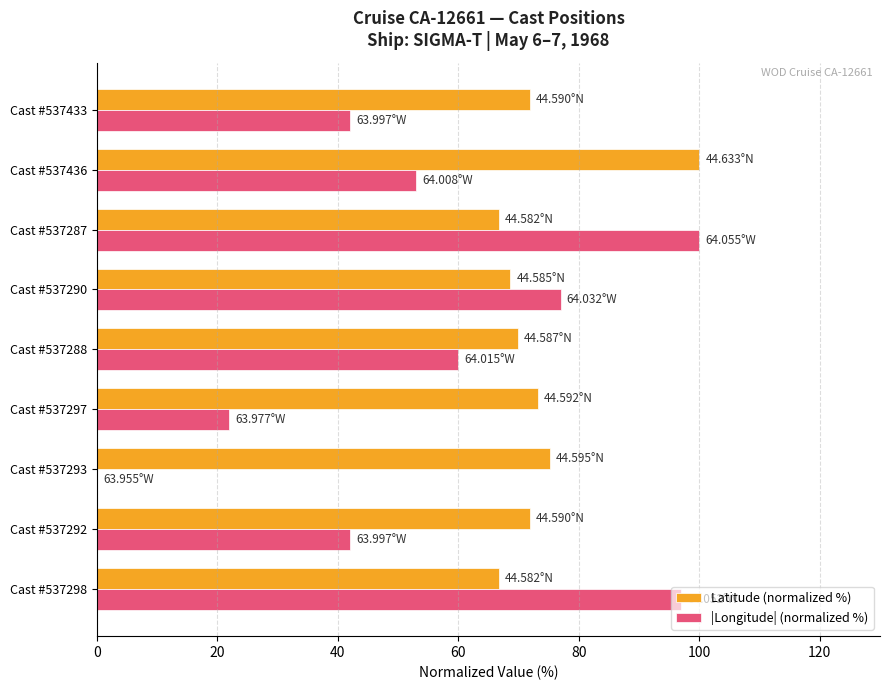

Which series has the widest spread of values?

|Longitude| (normalized %)